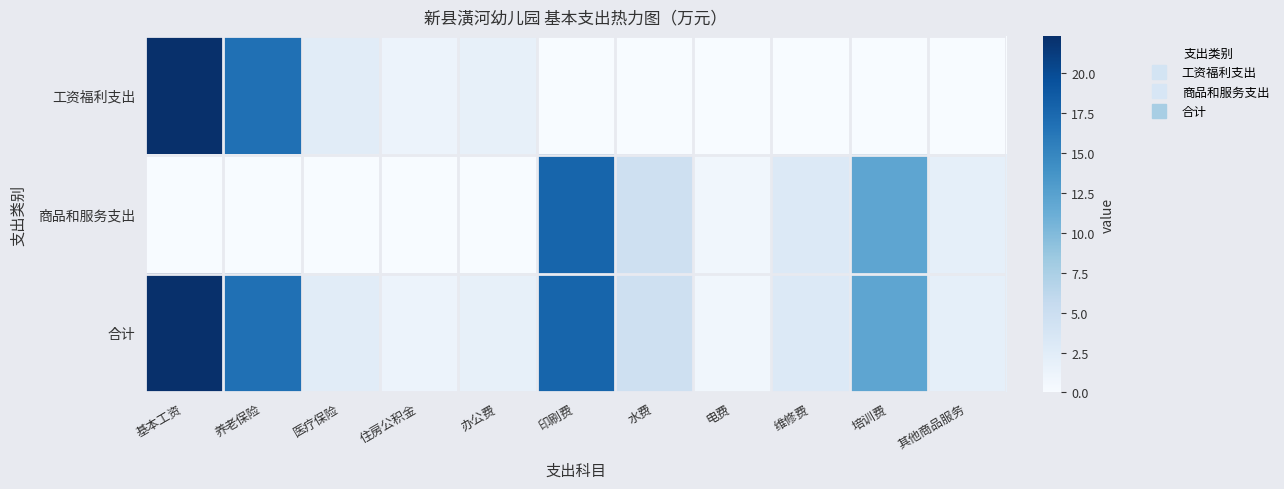

Which series has the largest range (max minus min)?

工资福利支出